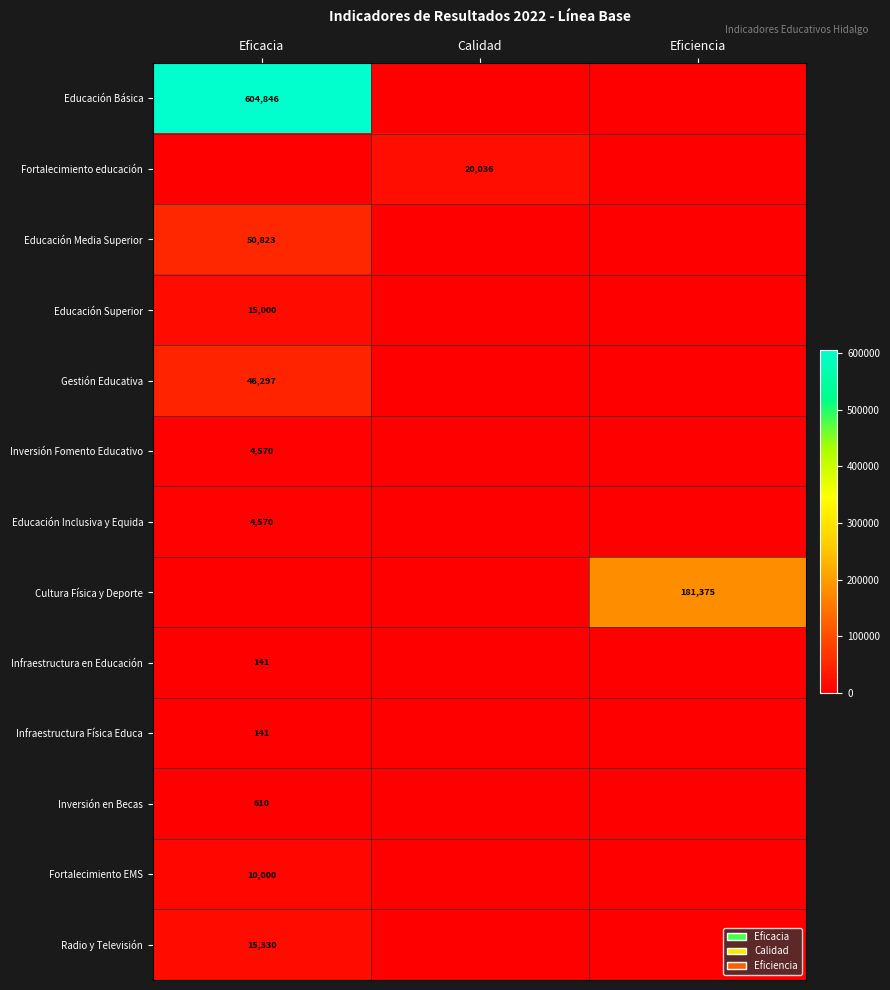

The value of Cultura Física y Deporte at Eficiencia is 309398. True or false?

False